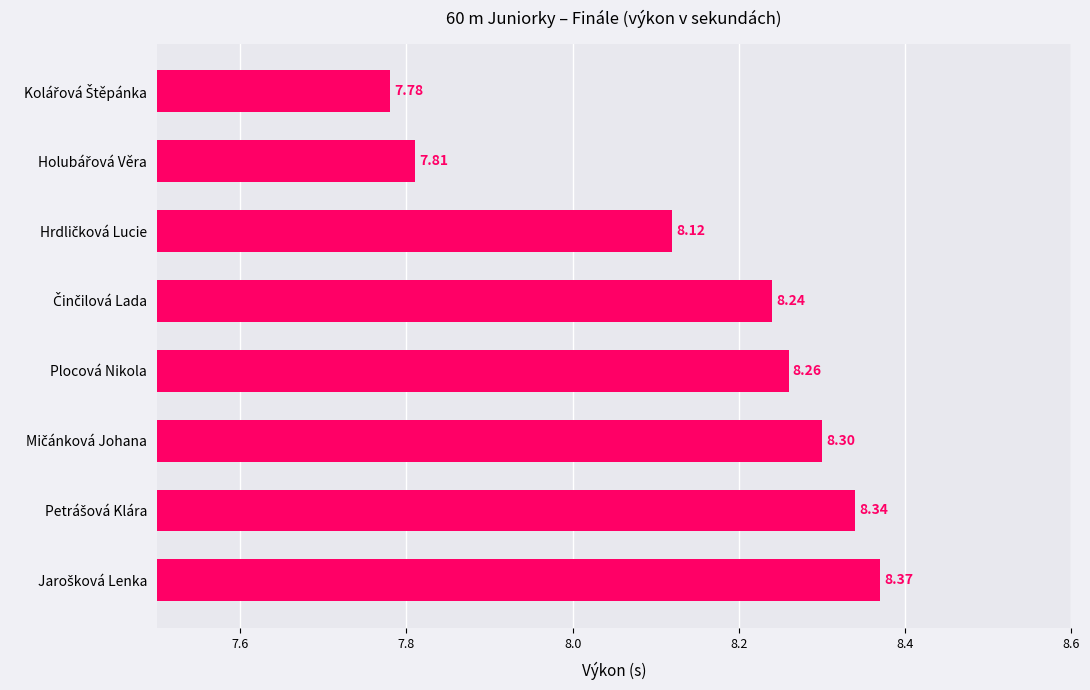

What is the difference between the maximum and minimum values?

0.6